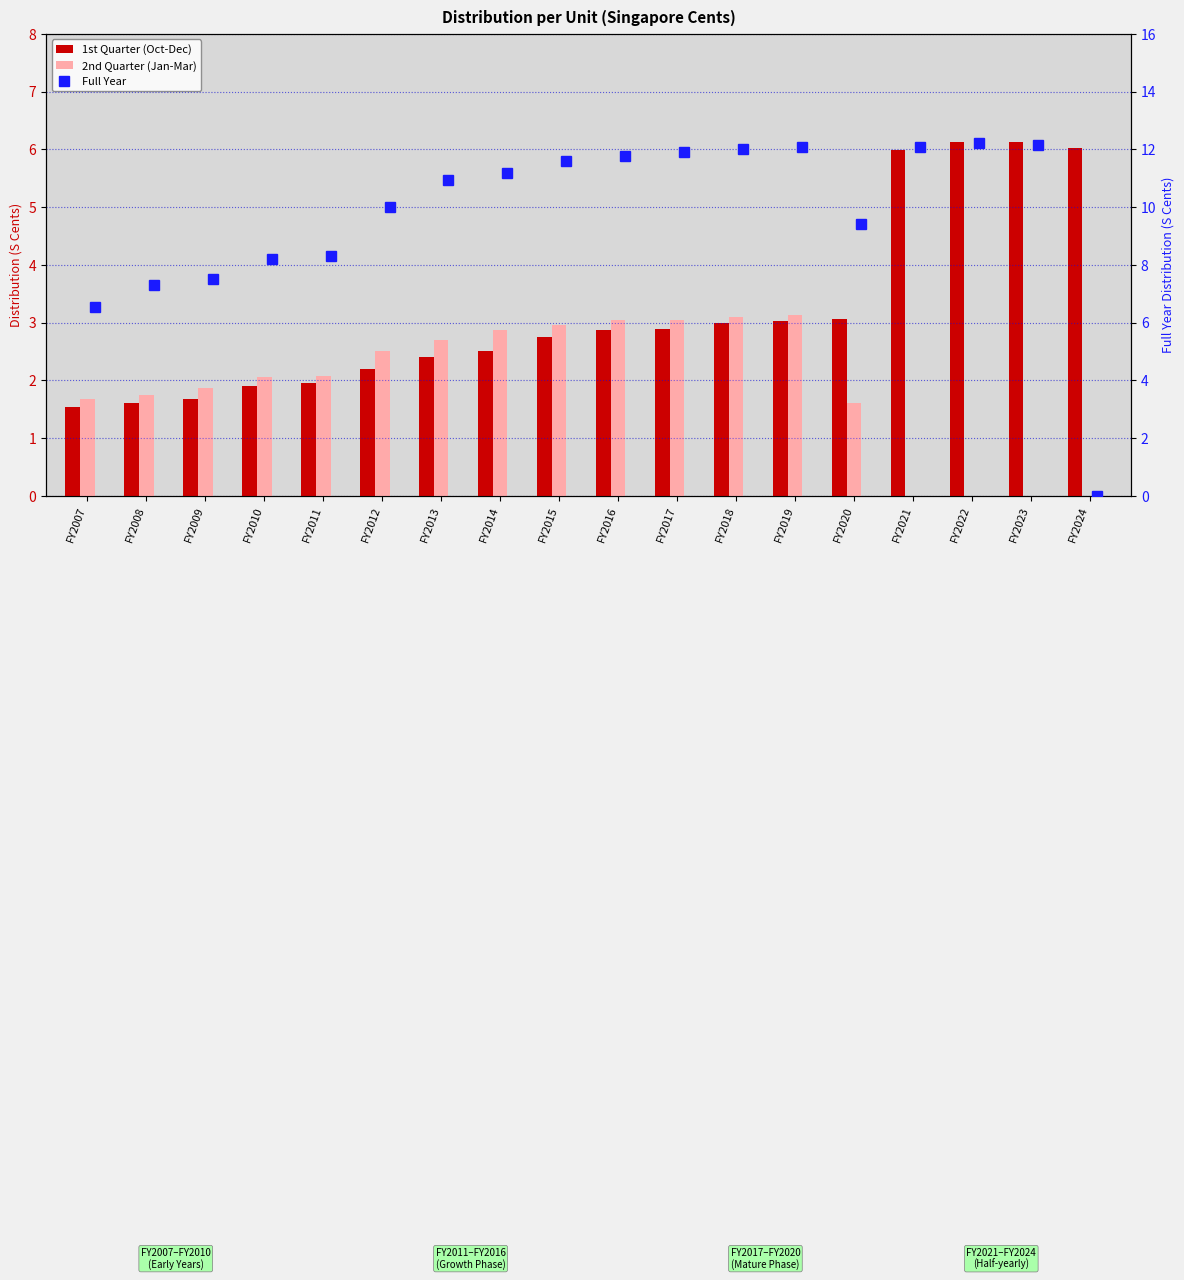

Reading left to right, extract all data points from this chart.

1st Quarter (Oct-Dec): 1.5	1.6	1.7	1.9	1.9	2.2	2.4	2.5	2.8	2.9	2.9	3.0	3.0	3.1	6.0	6.1	6.1	6.0
2nd Quarter (Jan-Mar): 1.7	1.8	1.9	2.1	2.1	2.5	2.7	2.9	3.0	3.0	3.0	3.1	3.1	1.6	0.0	0.0	0.0	0.0
Full Year: 6.5	7.3	7.5	8.2	8.3	10.0	10.9	11.2	11.6	11.8	11.9	12.0	12.1	9.4	12.1	12.2	12.2	0.0